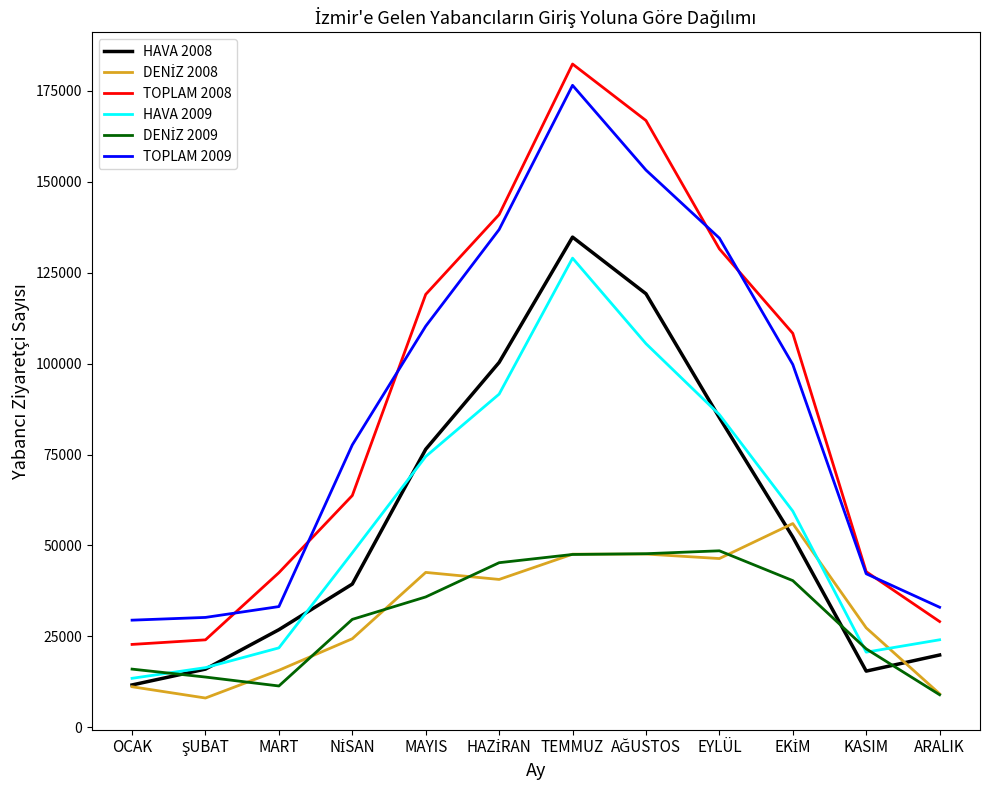

At which category is the sum across all series the highest?

TEMMUZ